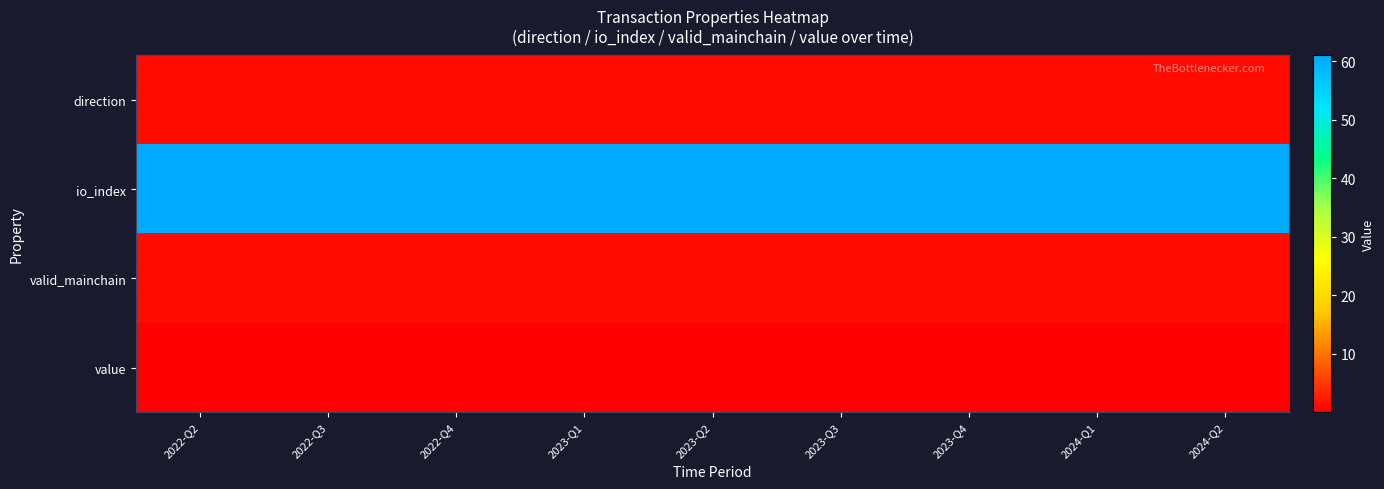

Reading left to right, extract all data points from this chart.

direction: 2022-Q2=1.0	2022-Q3=1.0	2022-Q4=1.0	2023-Q1=1.0	2023-Q2=1.0	2023-Q3=1.0	2023-Q4=1.0	2024-Q1=1.0	2024-Q2=1.0
io_index: 2022-Q2=61.0	2022-Q3=61.0	2022-Q4=61.0	2023-Q1=61.0	2023-Q2=61.0	2023-Q3=61.0	2023-Q4=61.0	2024-Q1=61.0	2024-Q2=61.0
valid_mainchain: 2022-Q2=1.0	2022-Q3=1.0	2022-Q4=1.0	2023-Q1=1.0	2023-Q2=1.0	2023-Q3=1.0	2023-Q4=1.0	2024-Q1=1.0	2024-Q2=1.0
value: 2022-Q2=0.0	2022-Q3=0.0	2022-Q4=0.0	2023-Q1=0.0	2023-Q2=0.0	2023-Q3=0.0	2023-Q4=0.0	2024-Q1=0.0	2024-Q2=0.0